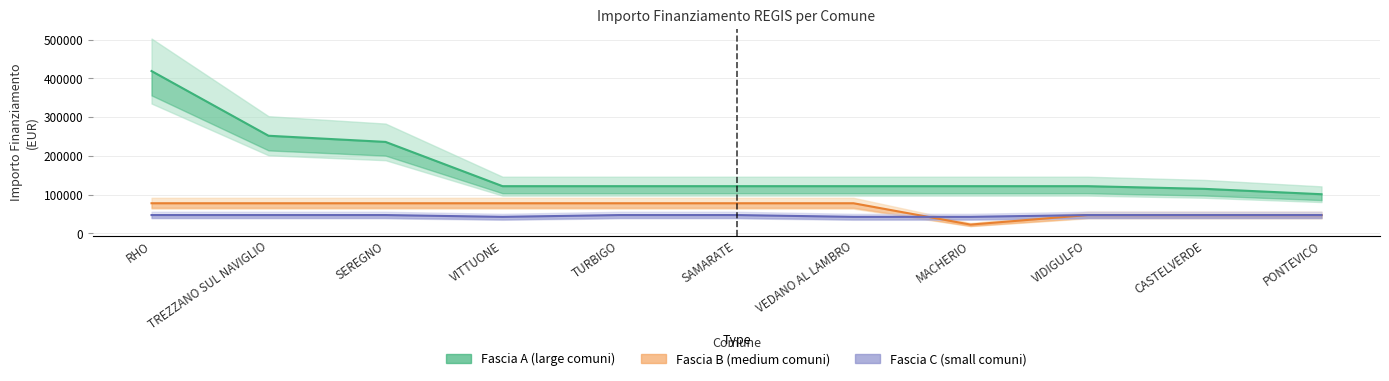

After their last crossing, which series has the higher values: Fascia B (medium comuni) or Fascia C (small comuni)?

Fascia C (small comuni)